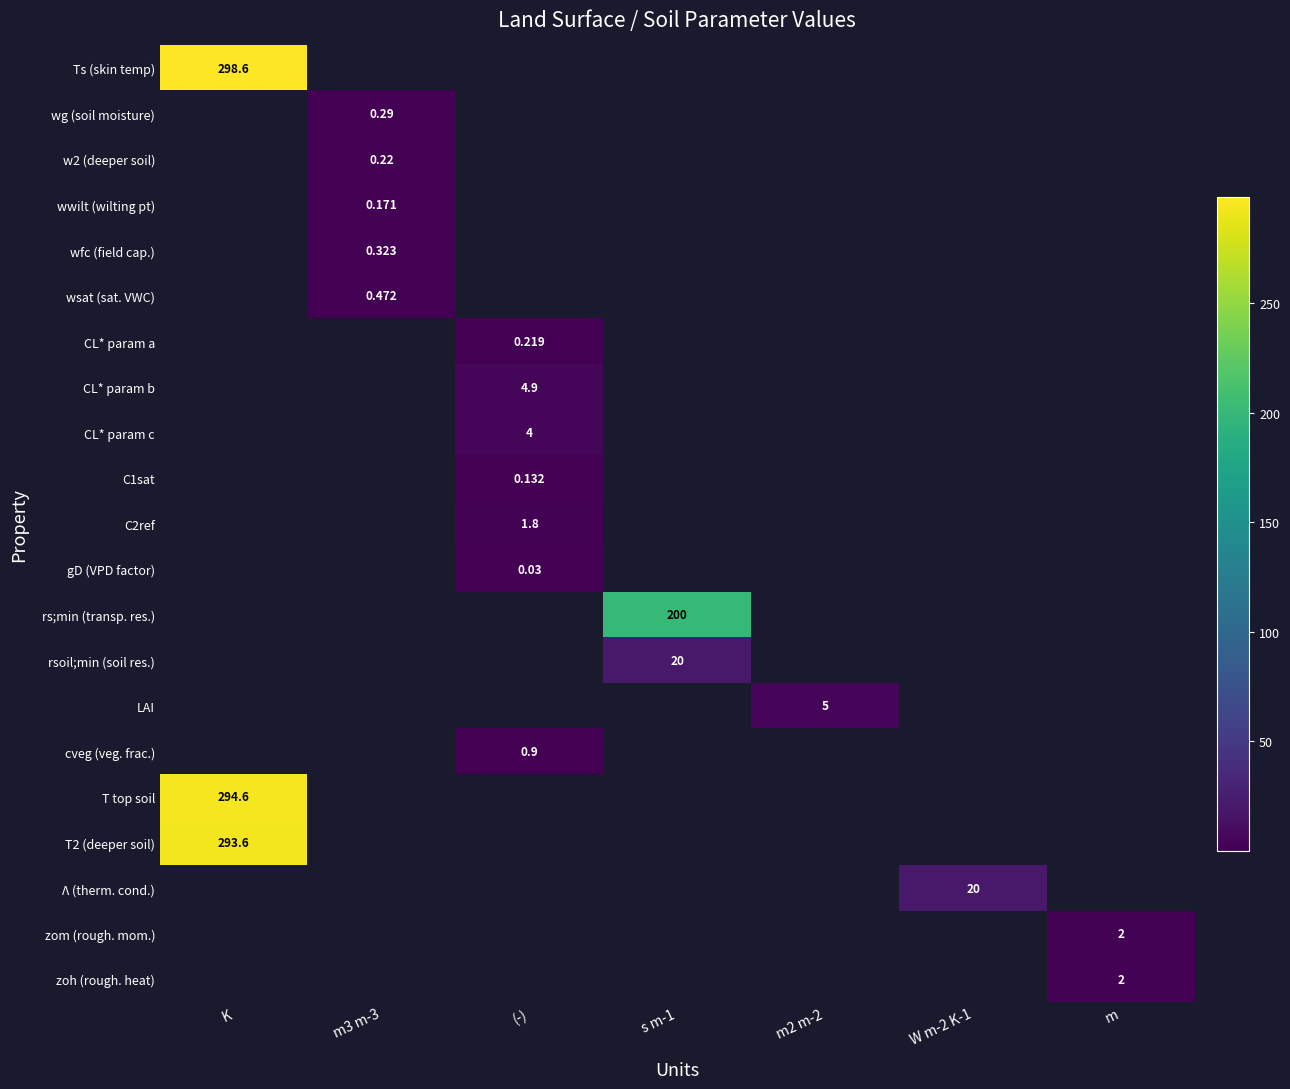

Between m2 m-2 and s m-1, which is larger?

s m-1